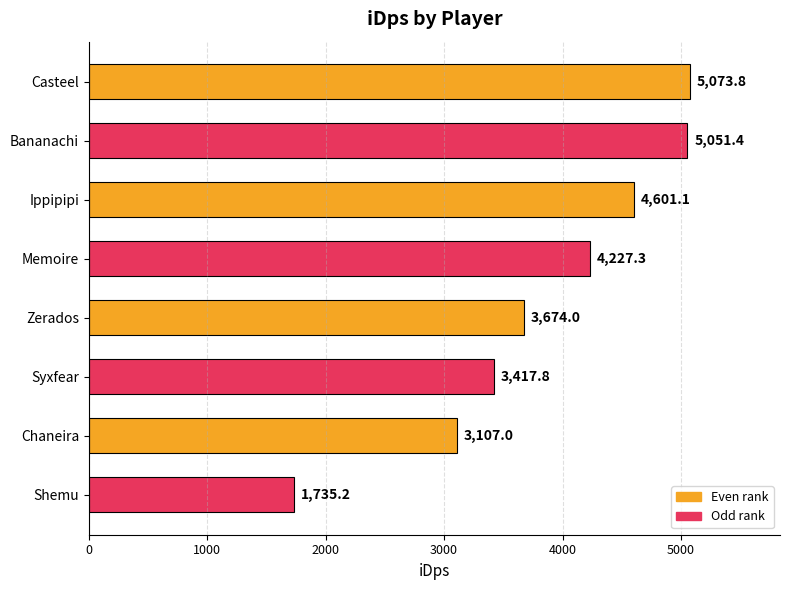

What is the label of the 1st bar from the top?

Casteel